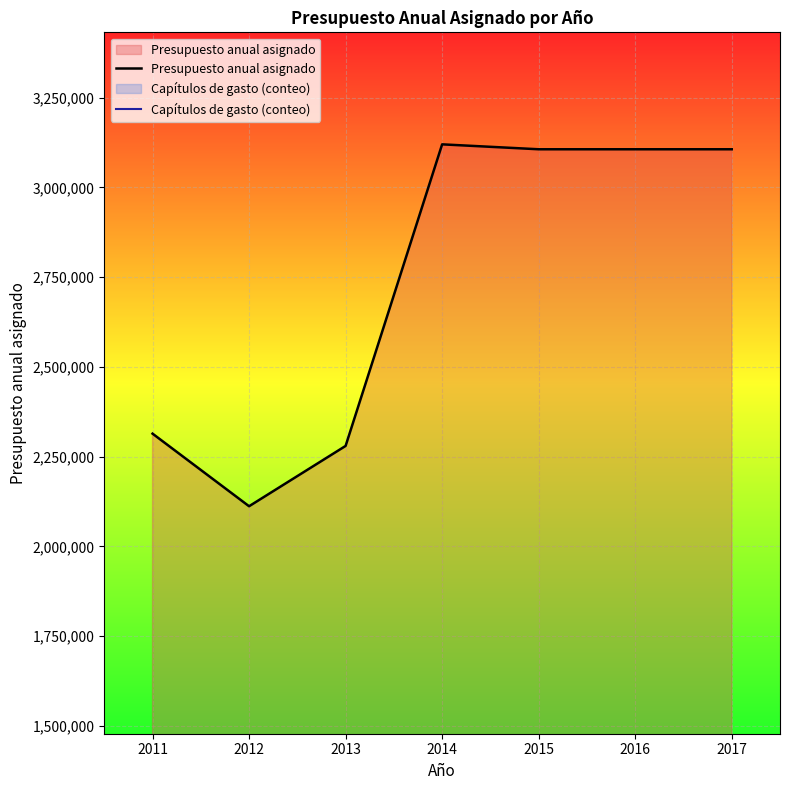

Is the value of Presupuesto anual asignado at 2017 greater than the value of Capítulos de gasto (conteo) at 2012?

Yes